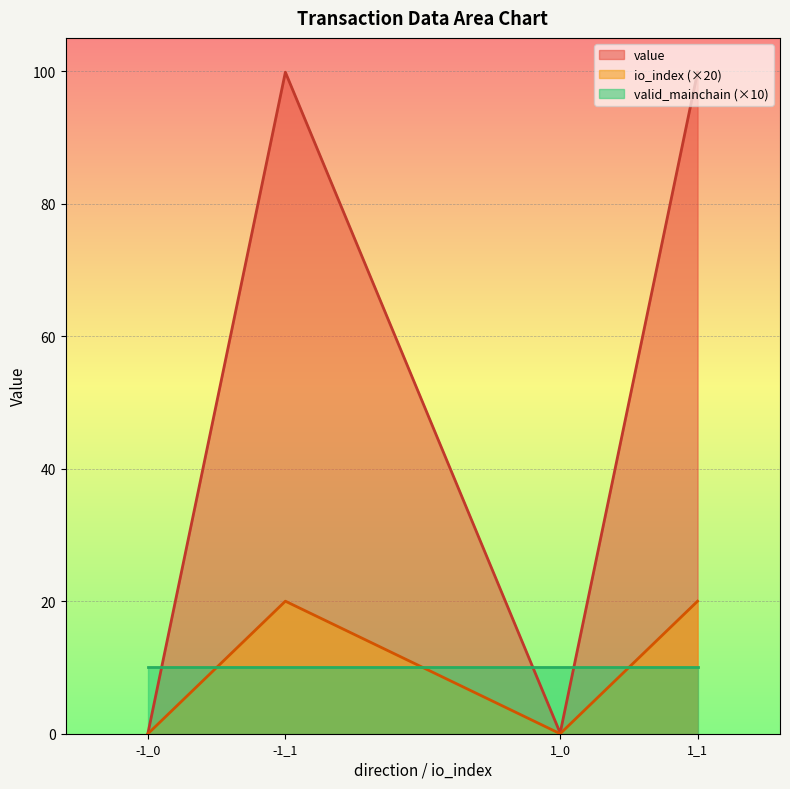

What is the difference between the second highest and second lowest values in the io_index series?

20.0